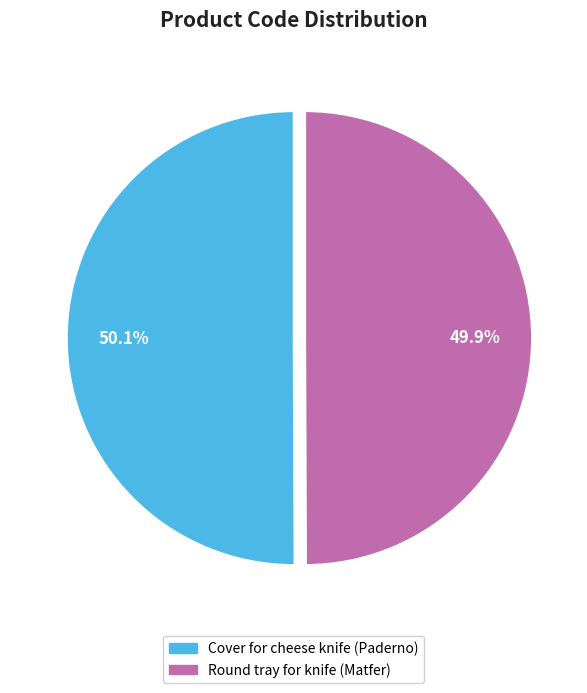

Count the number of slices in the pie.

2